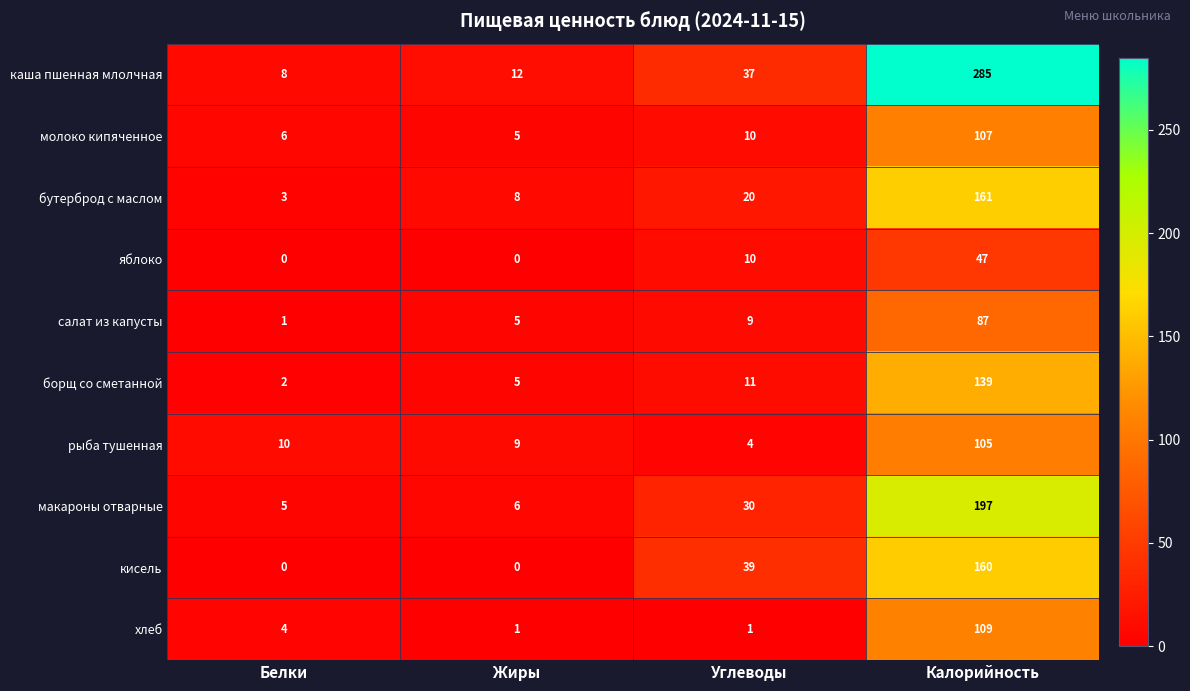

True or false: макароны отварные has a value of 2 at Белки.

False